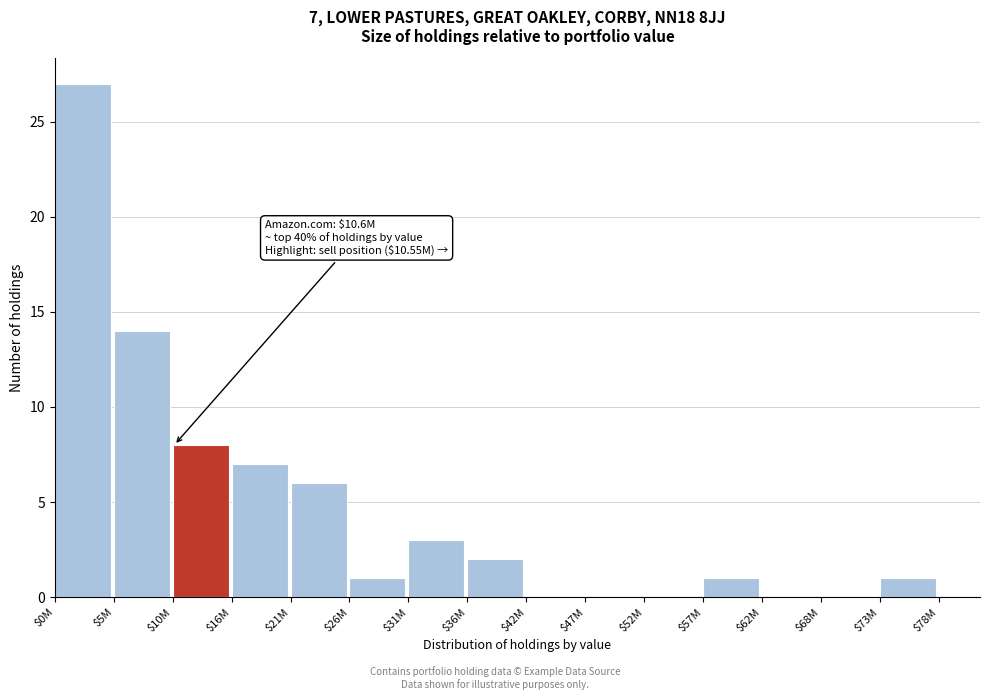

True or false: the data shows 0 at $68M.

True